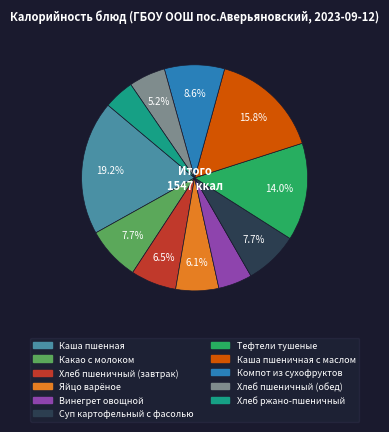

Count the number of slices in the pie.

11